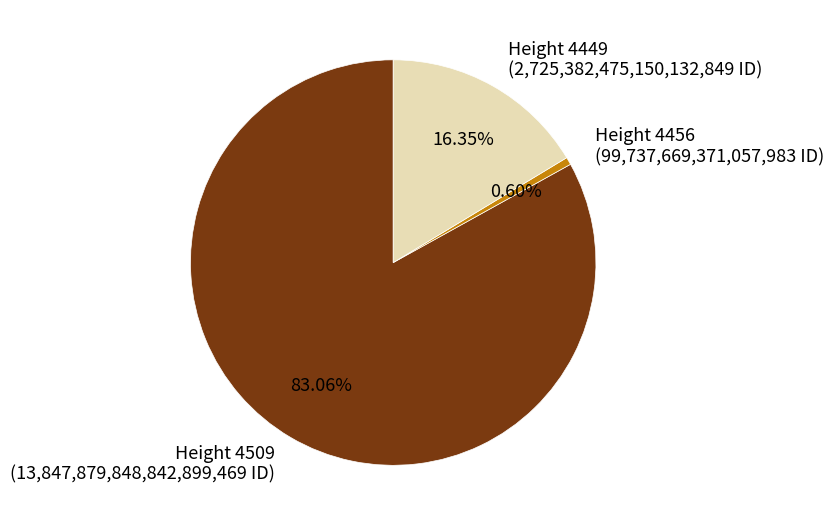

Is there a majority slice in this chart?

Yes